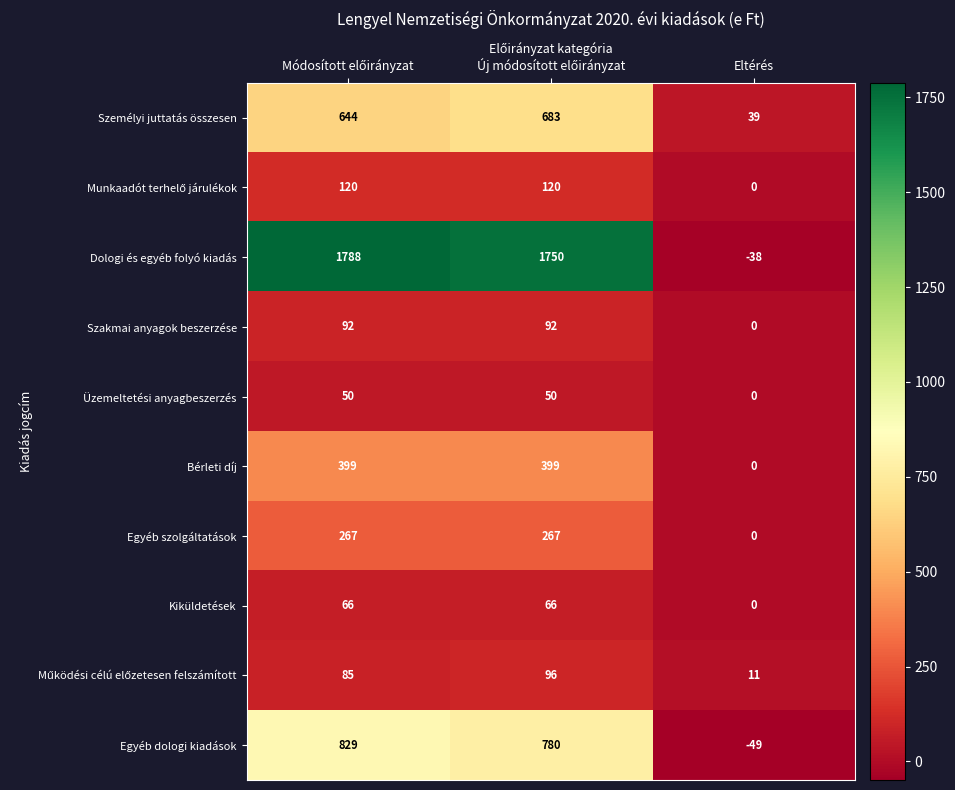

What is the minimum value shown in the chart?

-49